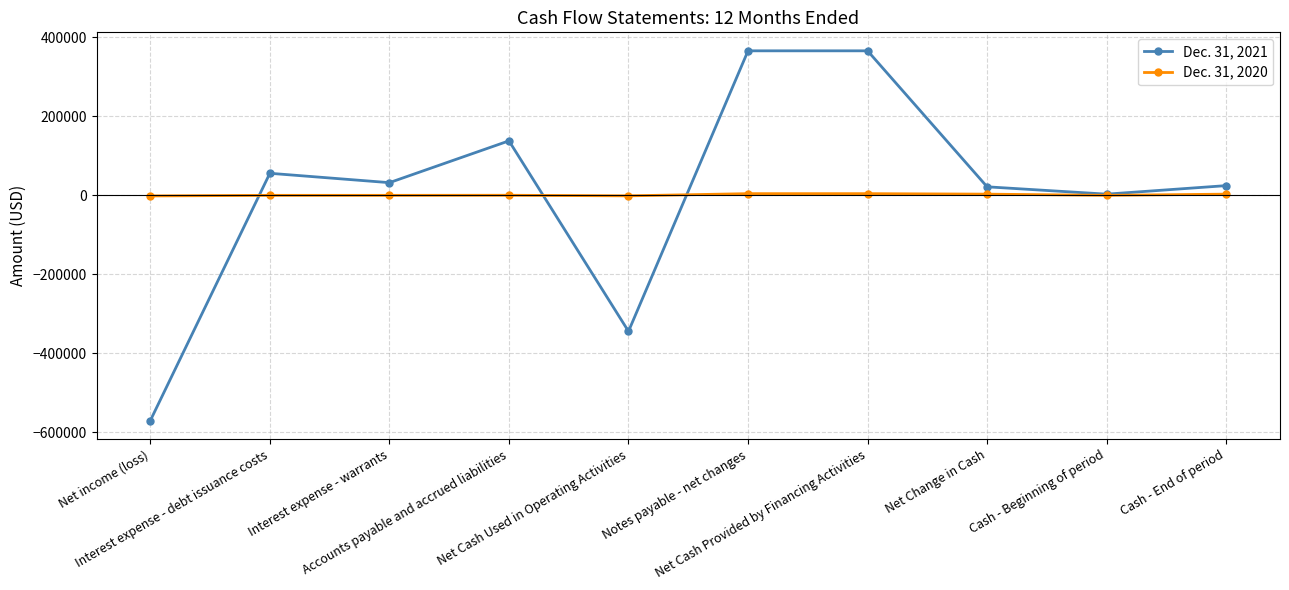

What is the minimum value shown in the chart?

-570211